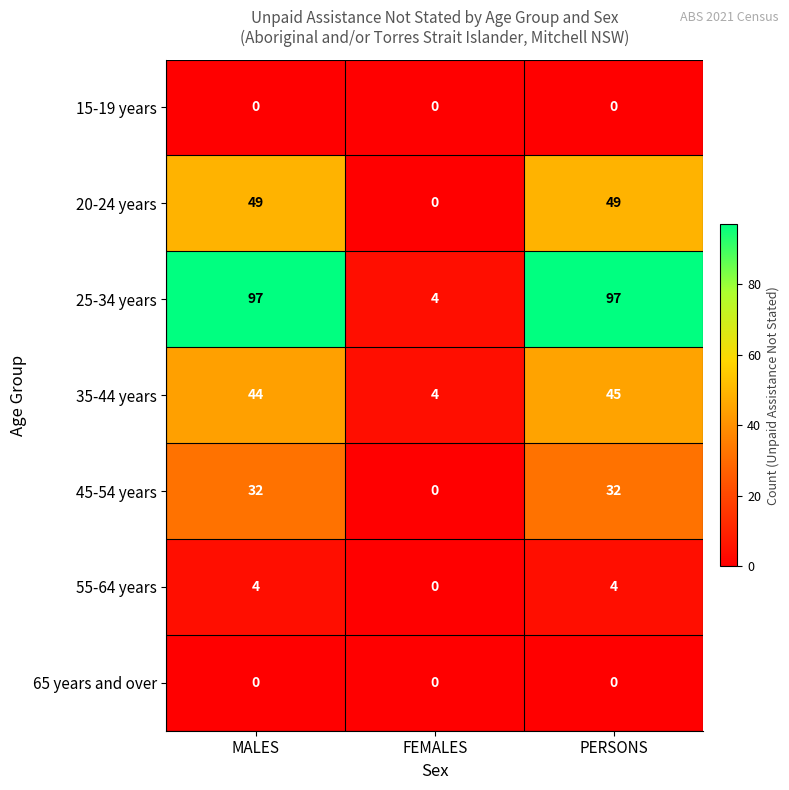

What is the sum of all 20-24 years values?

98